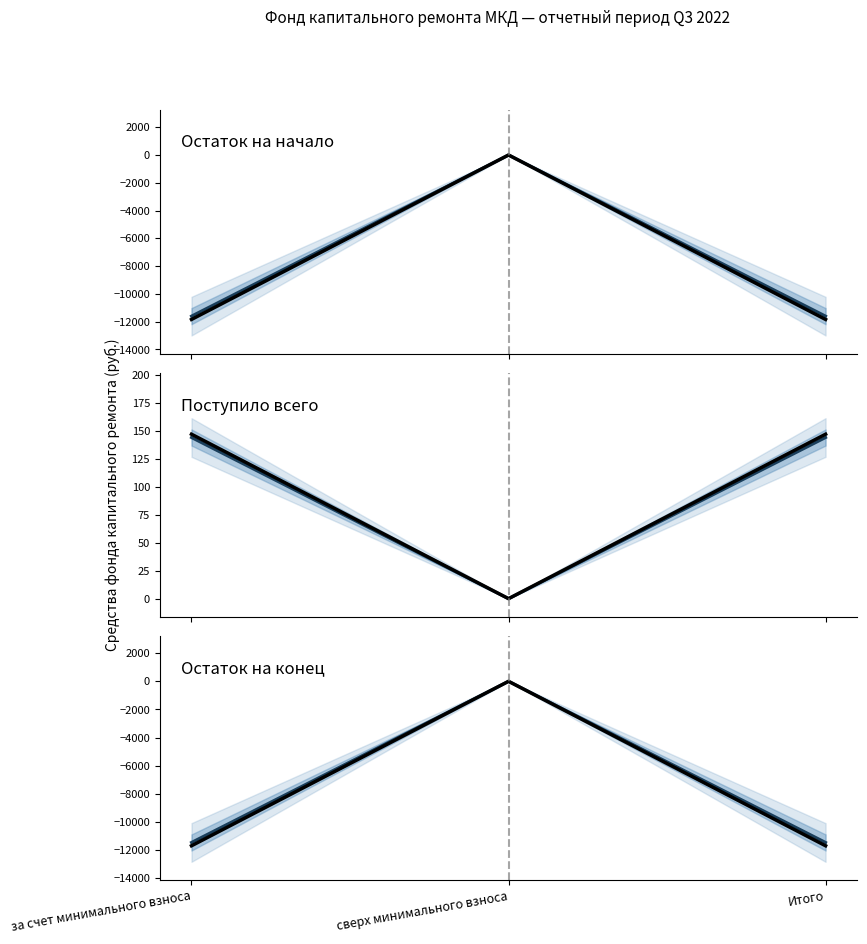

What is the average value of the Поступило всего (прогноз) series?

95.9